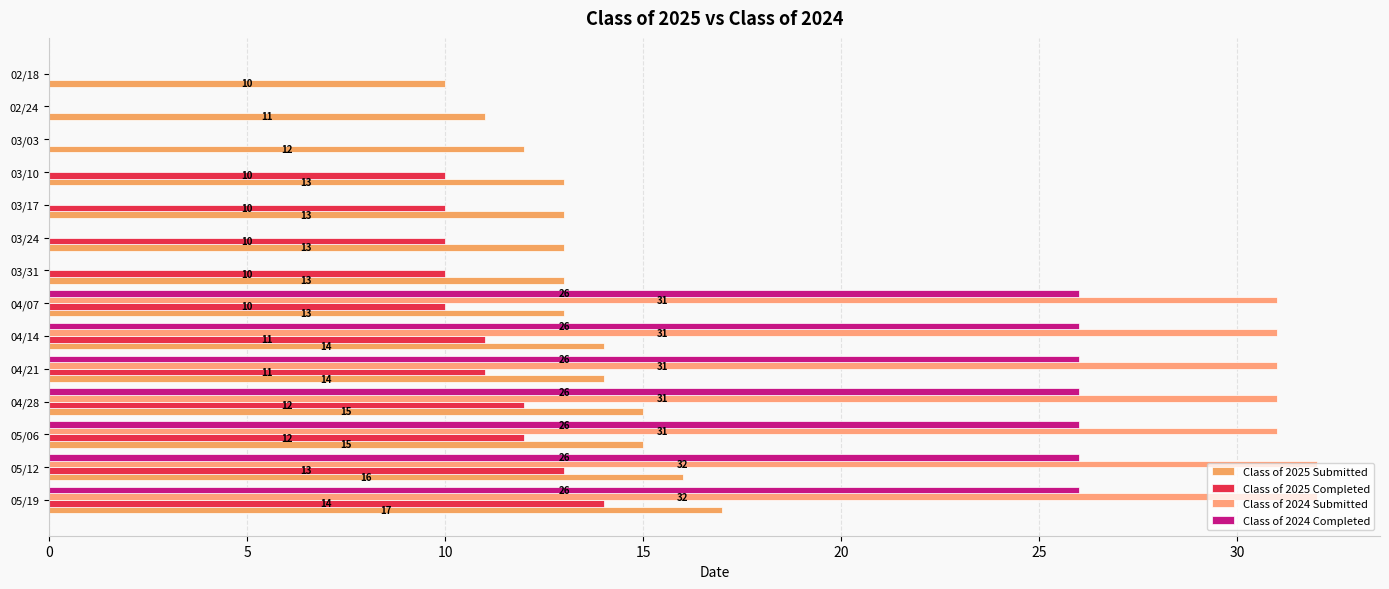

How many data points does each series have?

14